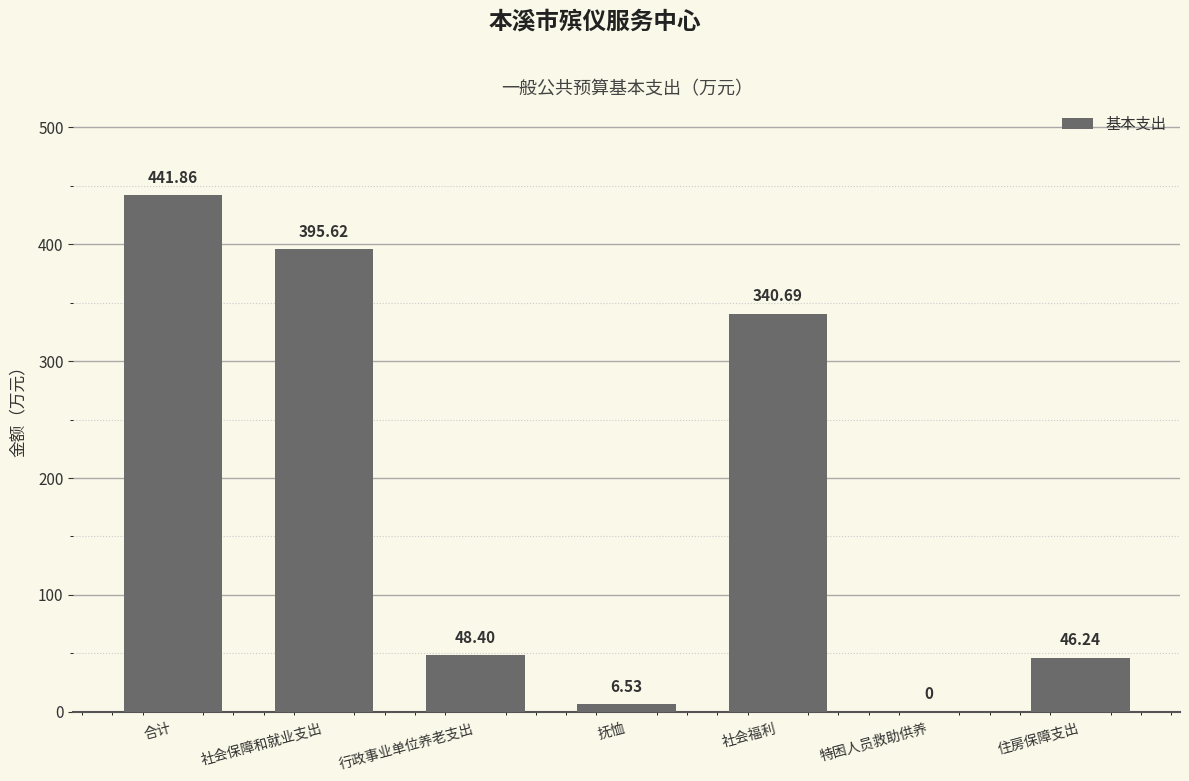

What is the average value?

182.8